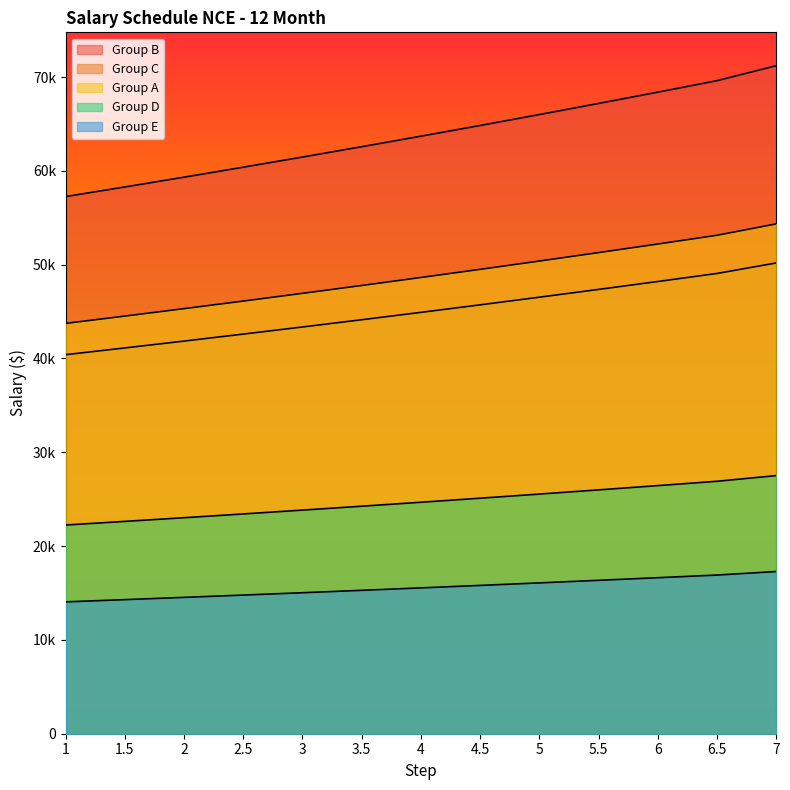

Does the chart display data point markers on the line(s)?

No